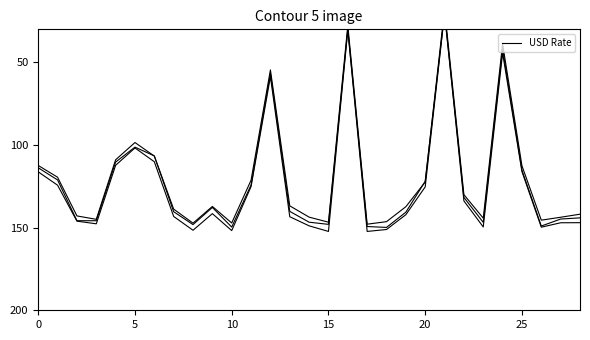

What is the sum of all values?

3521.6